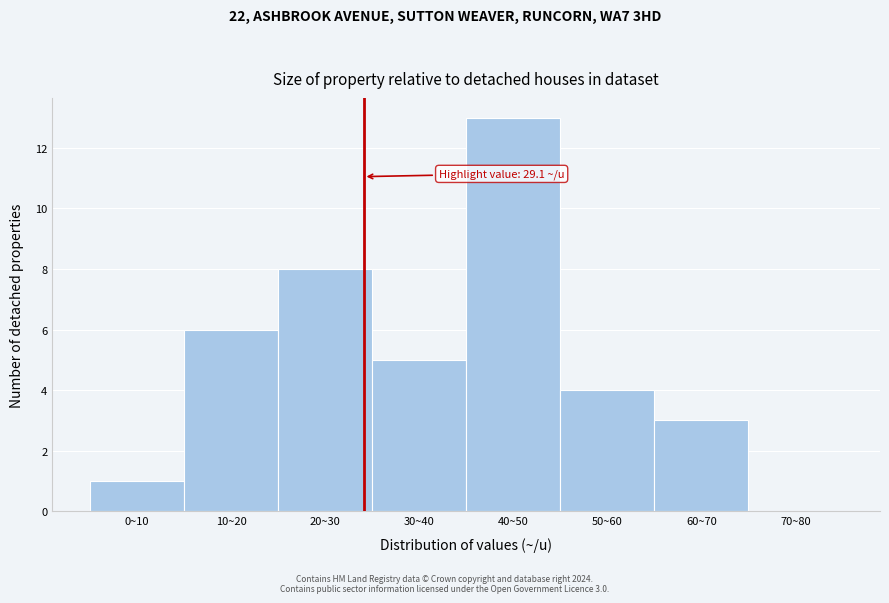

Reading left to right, list all the values displayed in this chart.

0~10=1	10~20=6	20~30=8	30~40=5	40~50=13	50~60=4	60~70=3	70~80=0